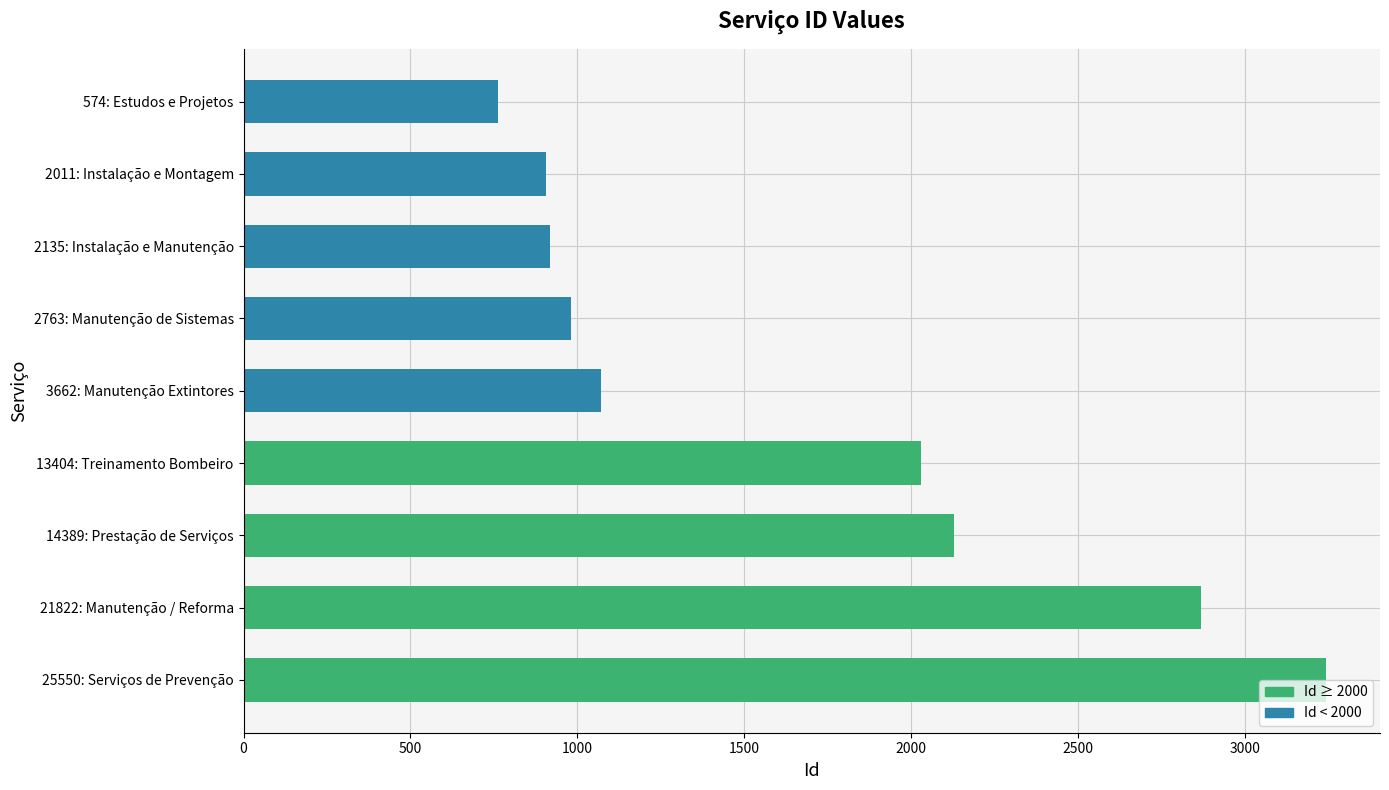

What is the smallest value displayed?

761